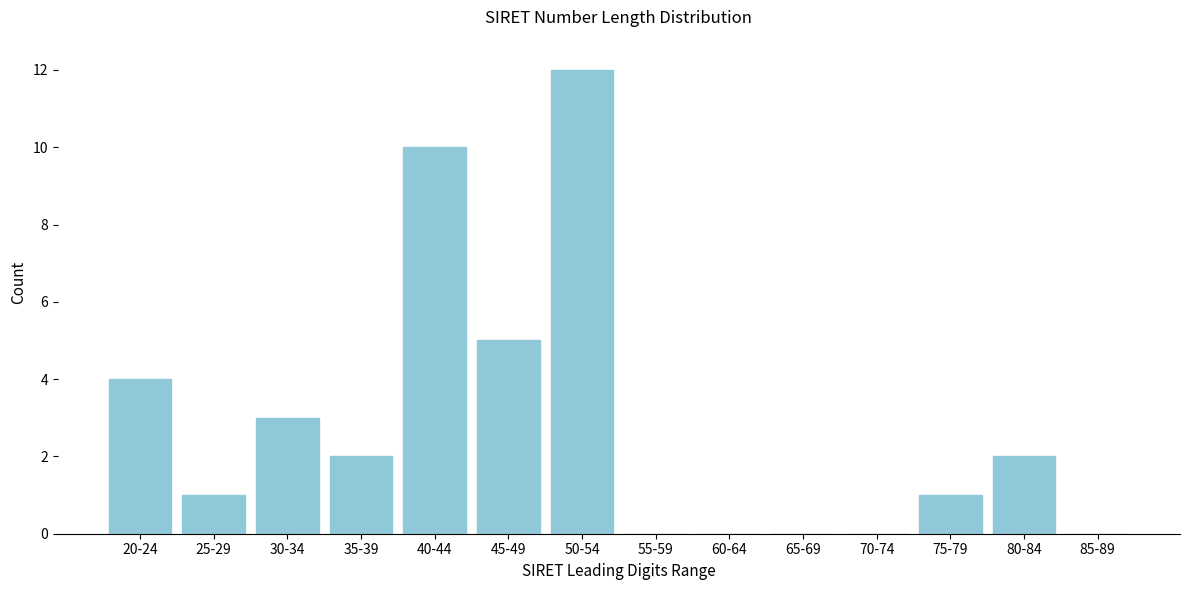

Reading left to right, transcribe all the data shown in this chart.

20-24=4	25-29=1	30-34=3	35-39=2	40-44=10	45-49=5	50-54=12	55-59=0	60-64=0	65-69=0	70-74=0	75-79=1	80-84=2	85-89=0